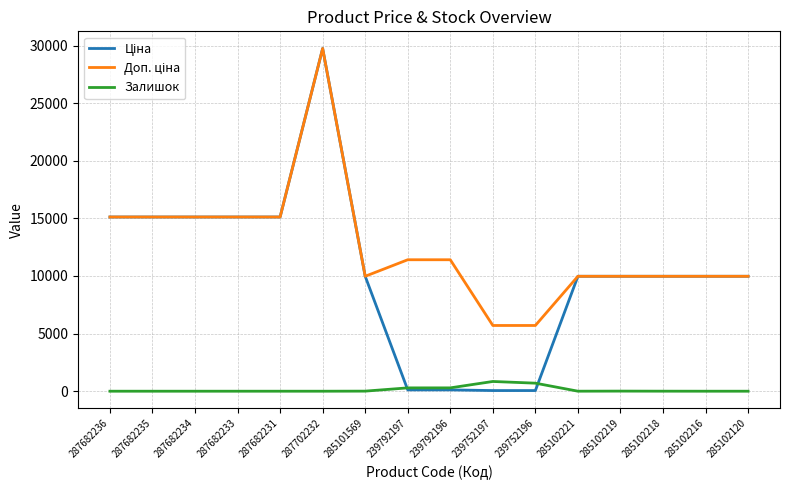

What is the total value across all series at 285102120?

19950.0